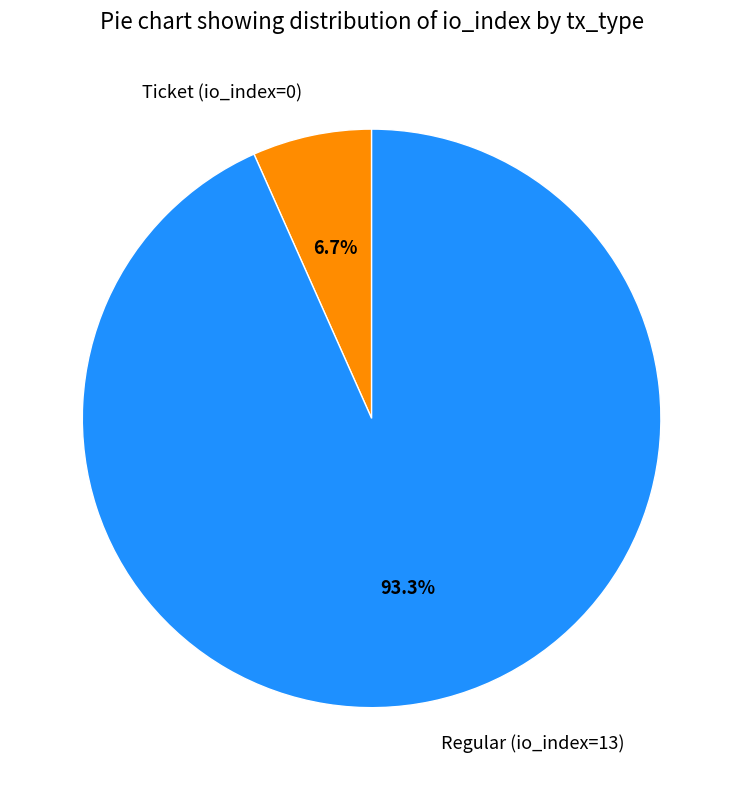

Between Ticket (io_index=0) and Regular (io_index=13), which is larger?

Regular (io_index=13)